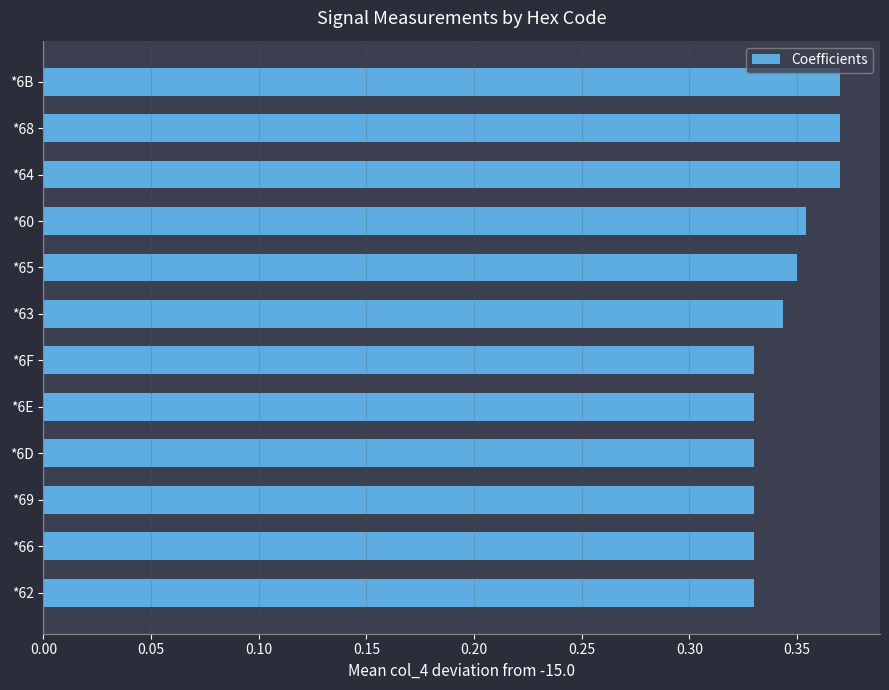

How many series are shown in this chart?

1